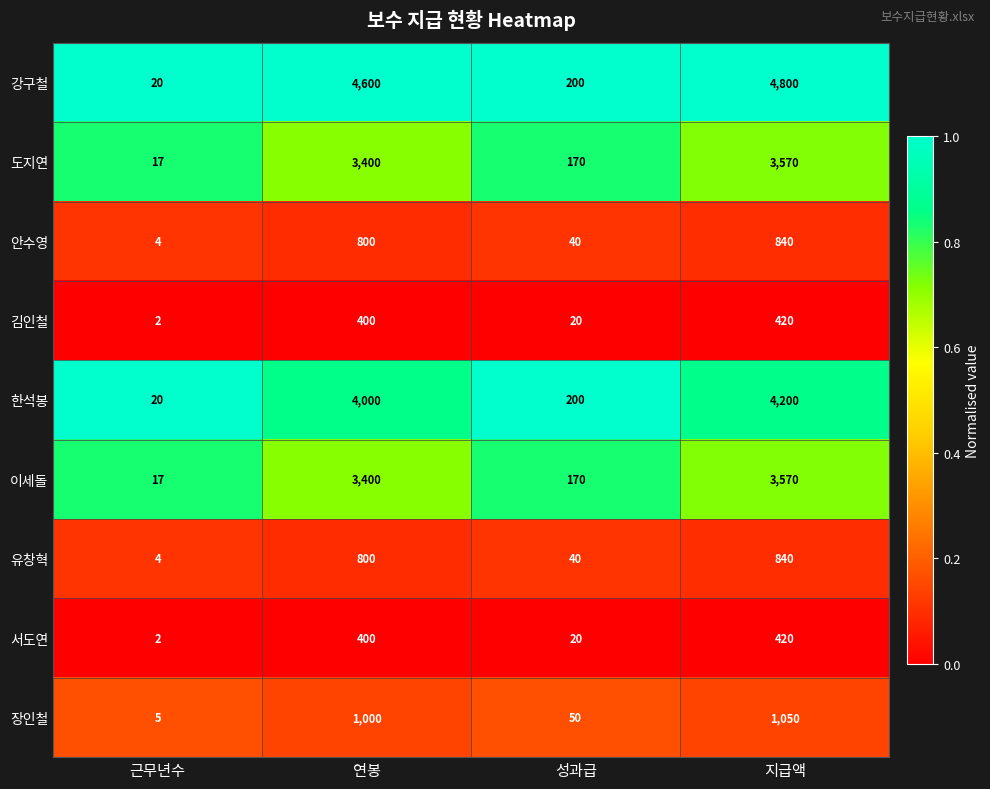

Count the number of categories in the chart.

4